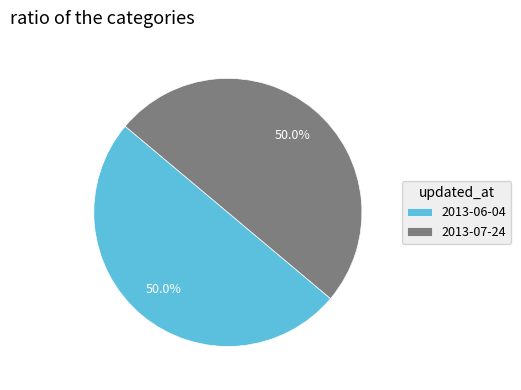

What percentage is the 2013-07-24 slice, to the nearest percent?

50%